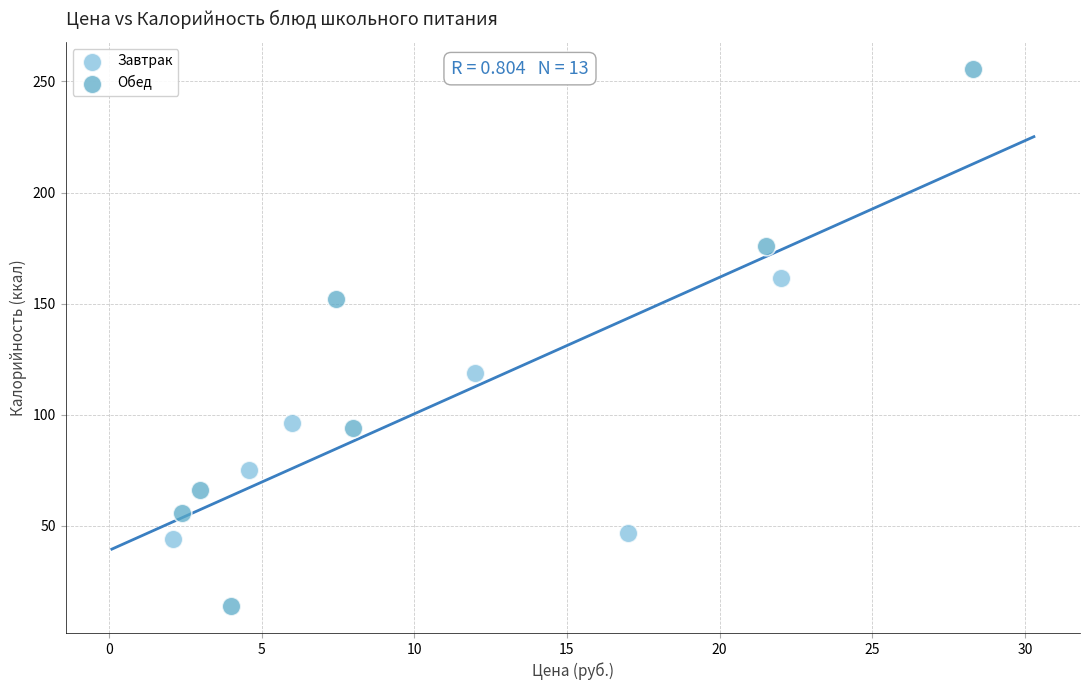

Which series has the widest spread of Y values?

Обед